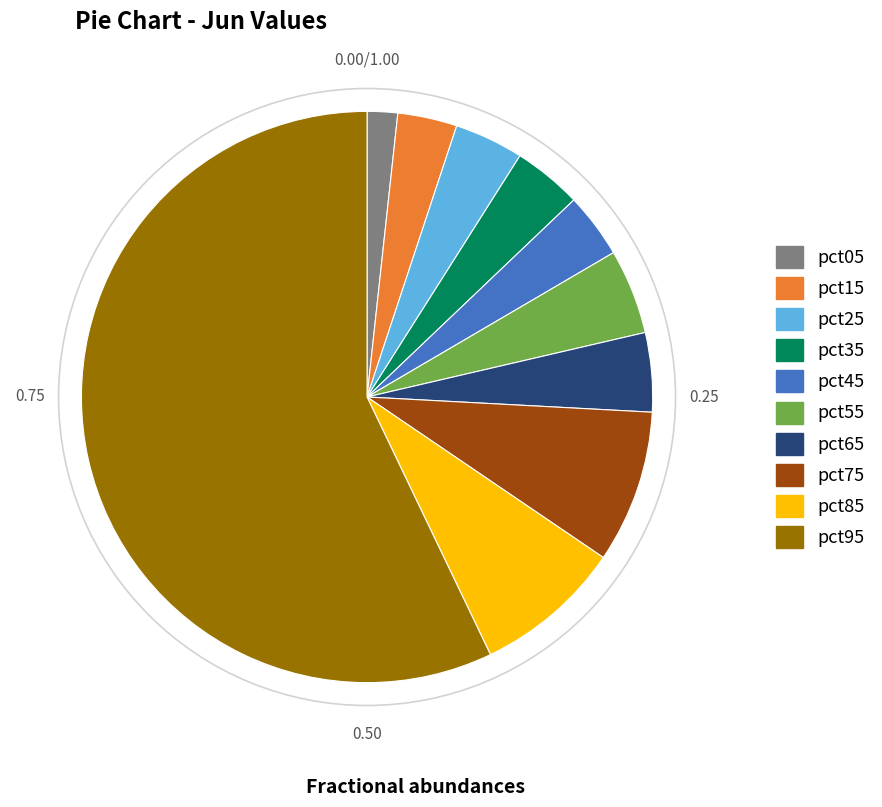

Does any single category account for the majority?

Yes